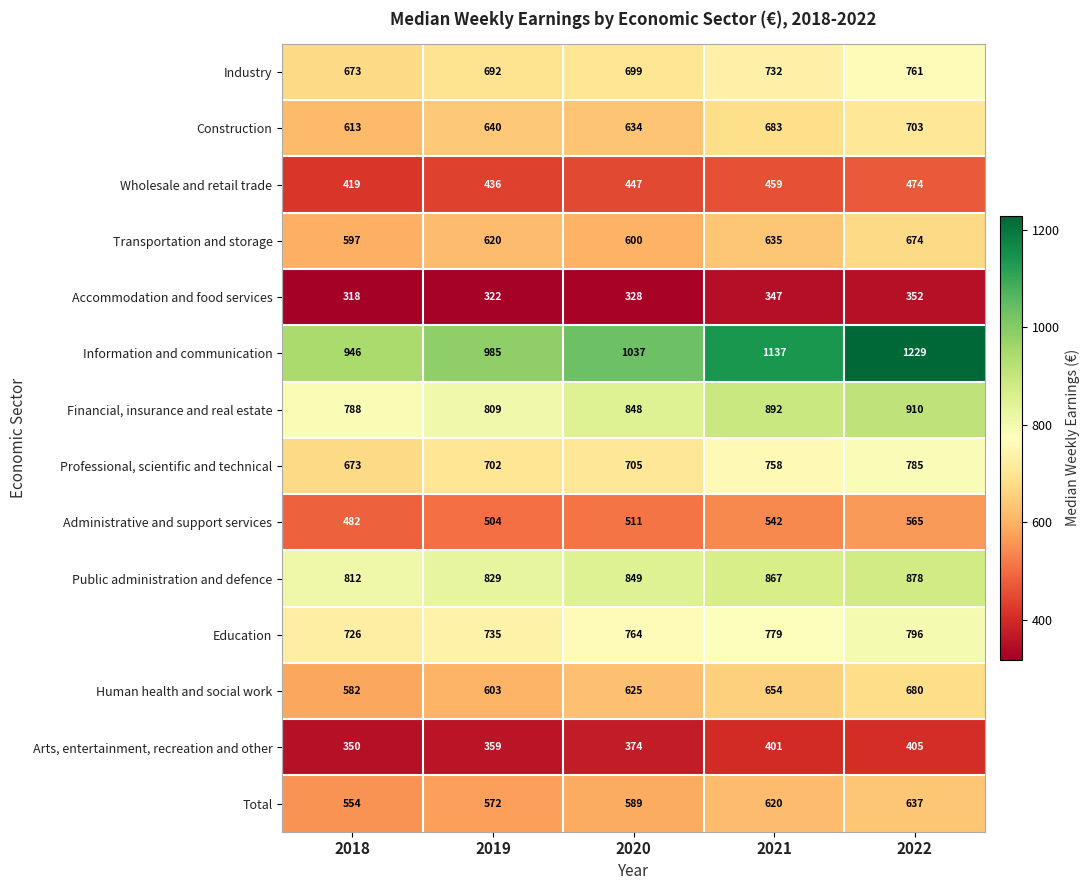

Is it true that Arts, entertainment, recreation and other equals 359 at 2019?

True